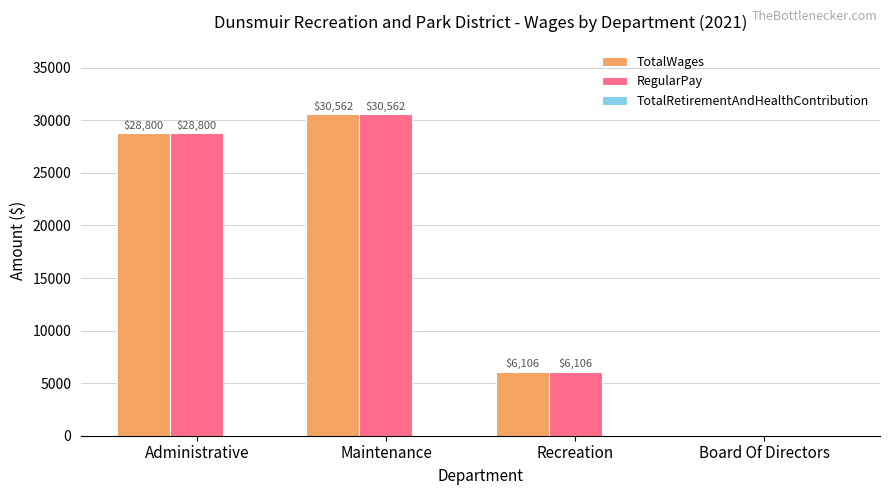

The RegularPay series shows 43573 at Administrative. True or false?

False